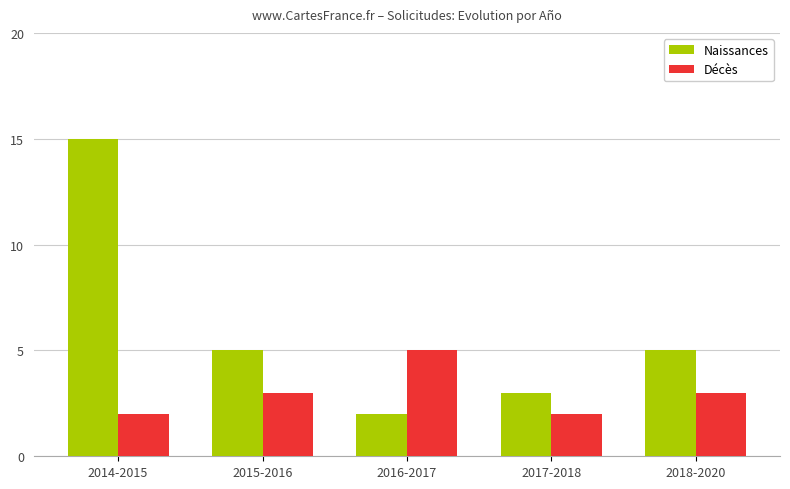

Is it true that Naissances equals 5 at 2015-2016?

True